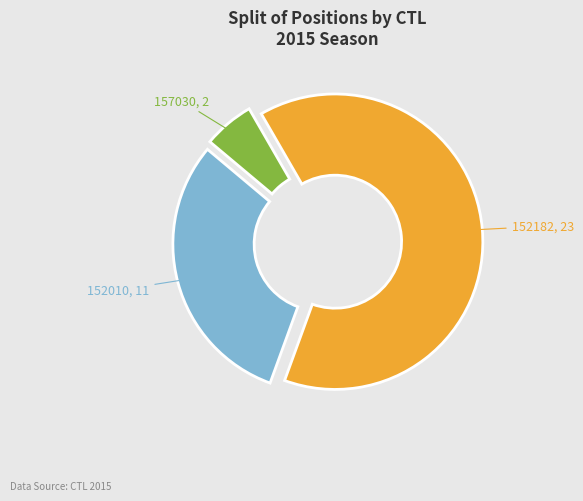

Rank the categories by value from highest to lowest.

152182, 152010, 157030